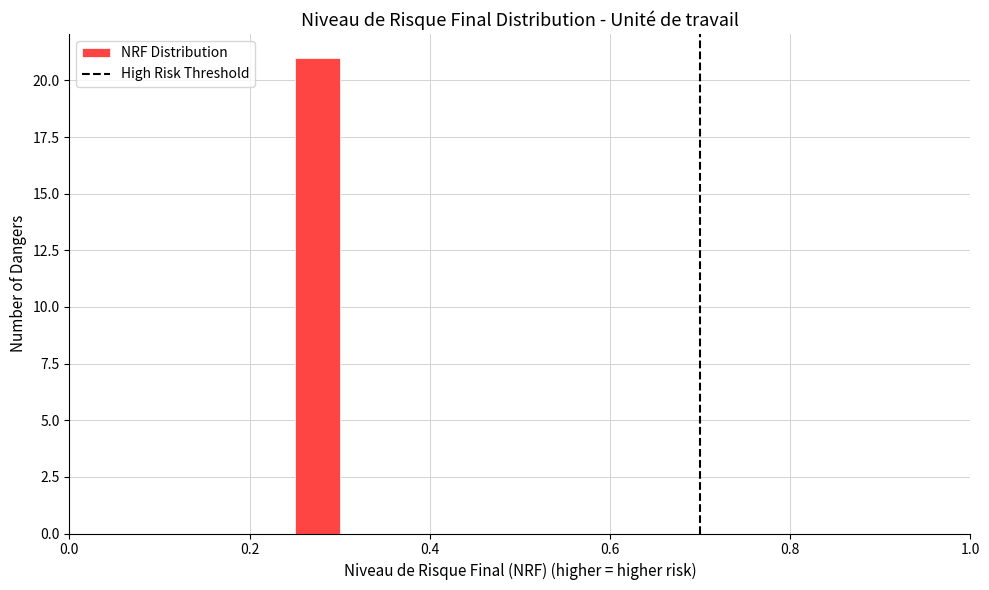

Around what value on the x-axis is the tallest bar? Give the approximate position of its centre, as read against the axis.

0.28